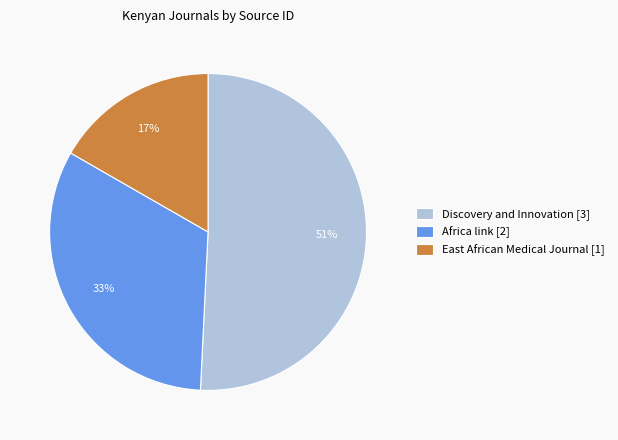

What is the largest slice in the pie chart?

Discovery and Innovation [3]